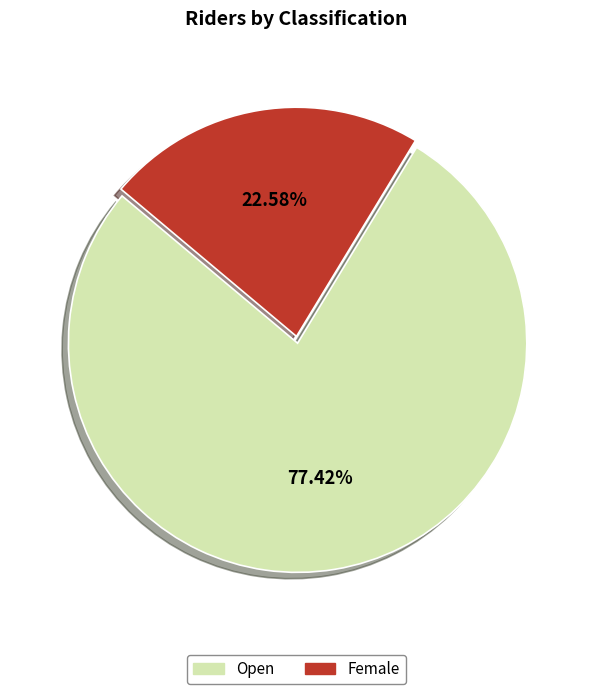

What is the total percentage of Open and Female?

100.0%